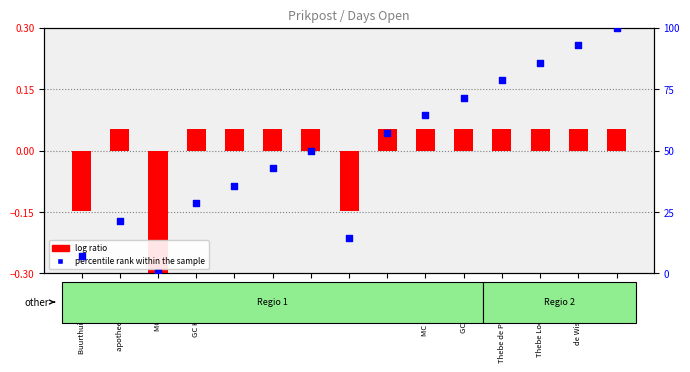

Approximately how many times larger is the value at de Wissel Waspik compared to apotheek de Blaak?

4.3